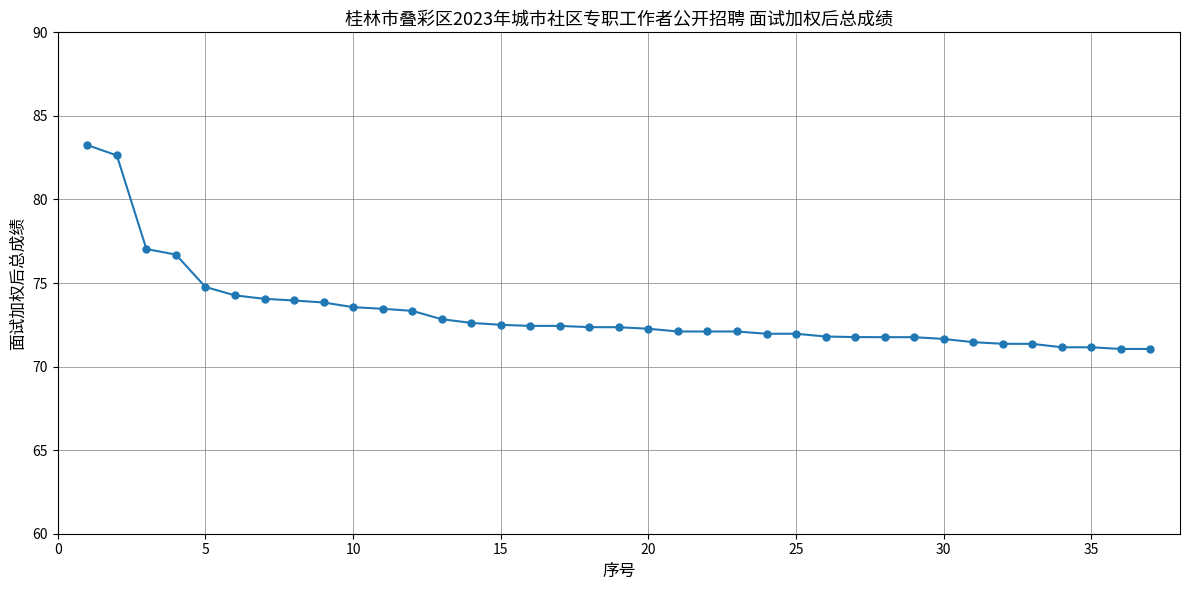

What is the difference between the second highest and minimum values?

11.6